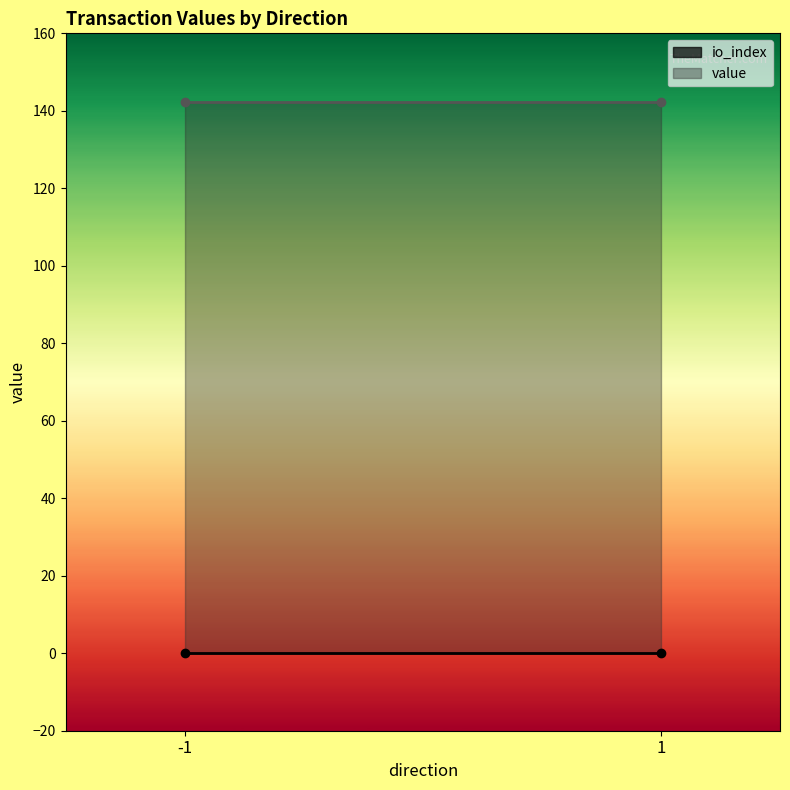

What is the average value of the value series?

142.4